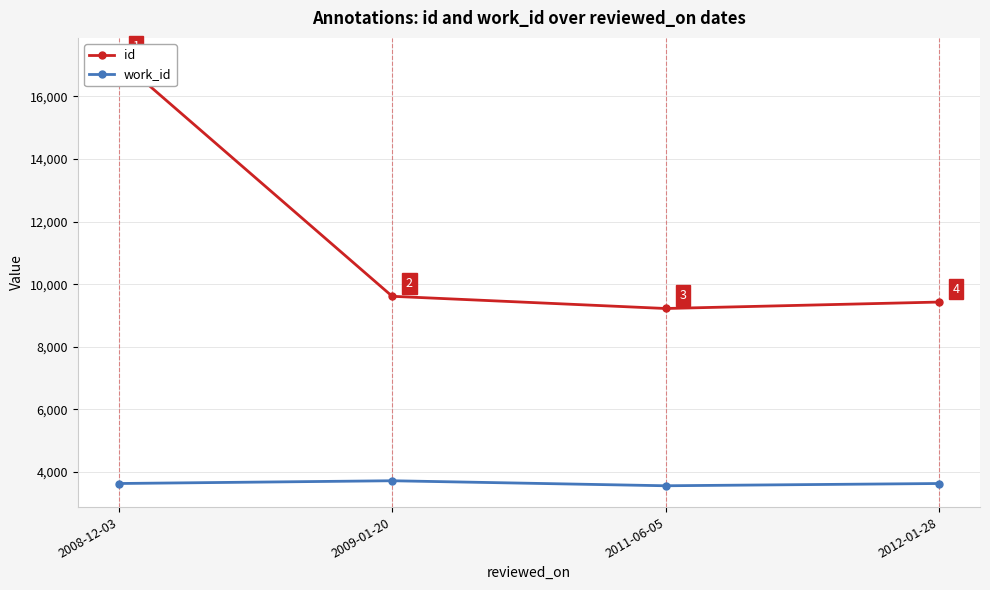

What is the average value of the id series?

11365